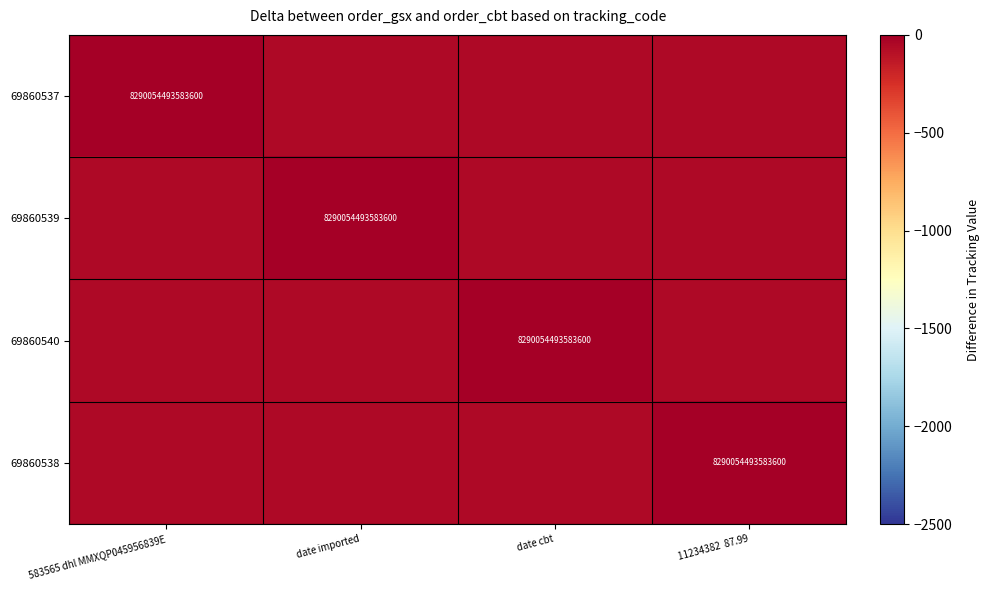

The value of 69860537 at 583565 dhl MMXQP045956839E is 8290054493583600. True or false?

True